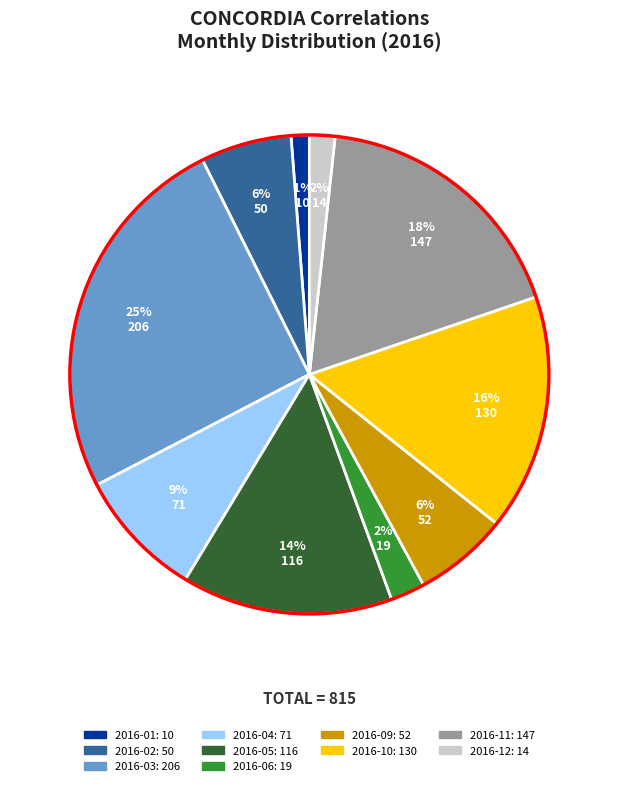

To the nearest percent, what is the average slice percentage?

10%